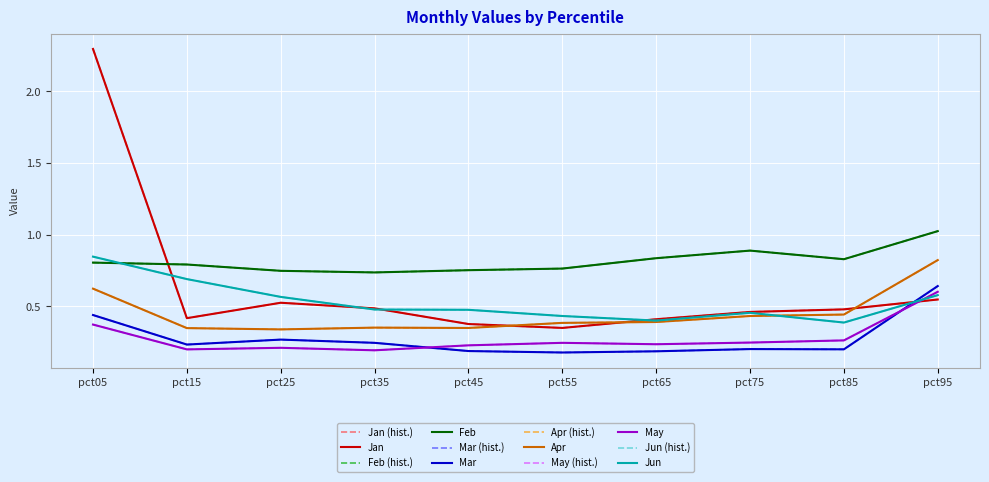

What is the difference between the second highest and second lowest values in the Mar series?

0.3